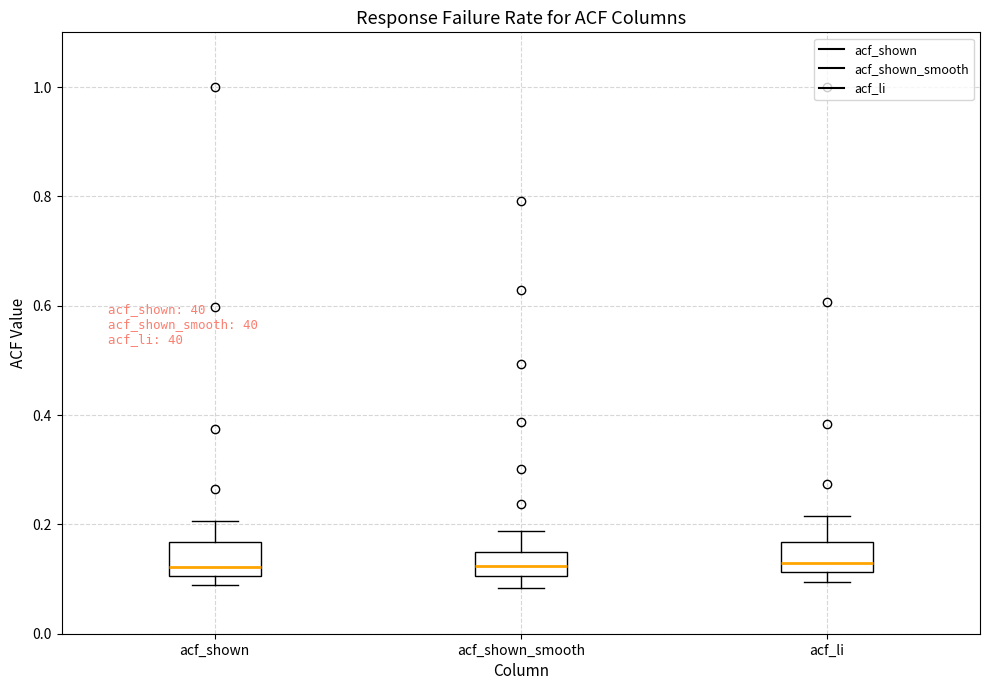

Reading left to right, transcribe this box plot: for each box, give where its median line is, the range the box spans, and where its two whiskers end, as read against the y-axis. The values are not printed on the chart, so give them approximately, as read against the axis.

acf_shown: median 0.12, box 0.10 to 0.16, whiskers 0.10 (just below the box's lower edge) to 0.20
acf_shown_smooth: median 0.12, box 0.10 to 0.16, whiskers 0.08 to 0.18
acf_li: median 0.14, box 0.12 to 0.16, whiskers 0.10 to 0.22